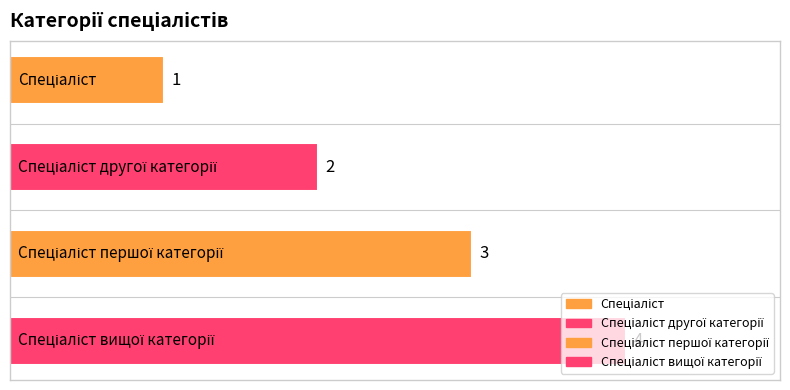

Reading right to left, transcribe all the data shown in this chart.

Спеціаліст вищої категорії=4	Спеціаліст першої категорії=3	Спеціаліст другої категорії=2	Спеціаліст=1